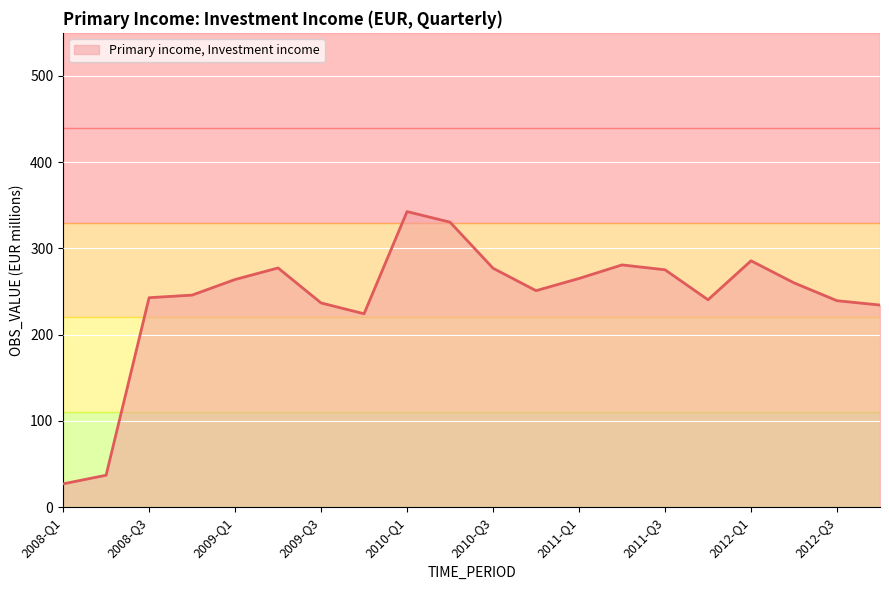

What is the minimum value shown in the chart?

27.0